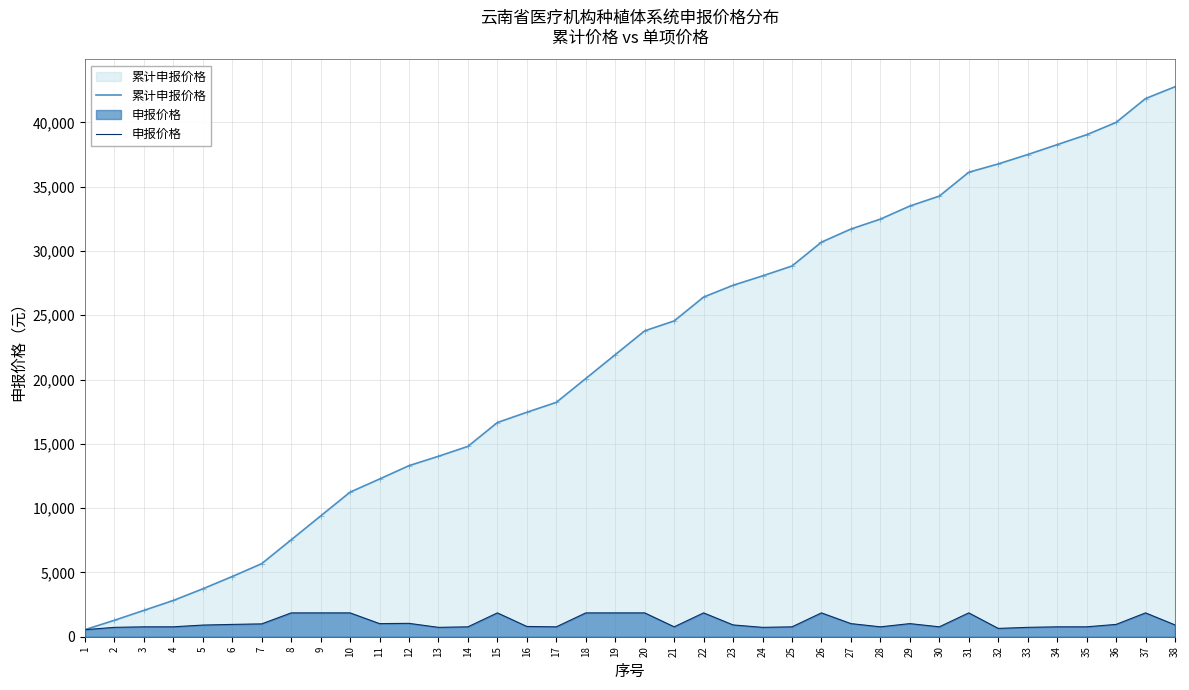

True or false: 累计申报价格 and 申报价格 cross at least once.

False